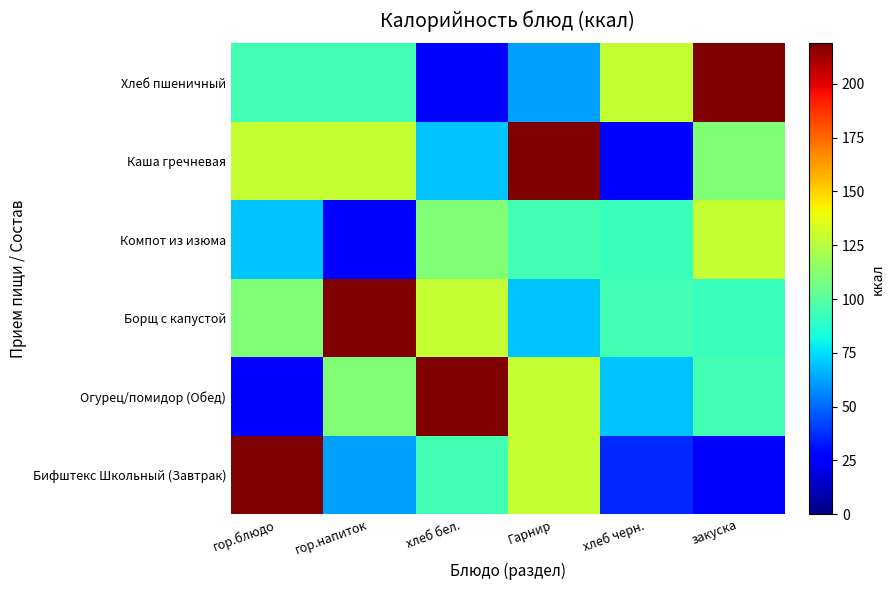

Which category has the highest value across all series?

гор.блюдо